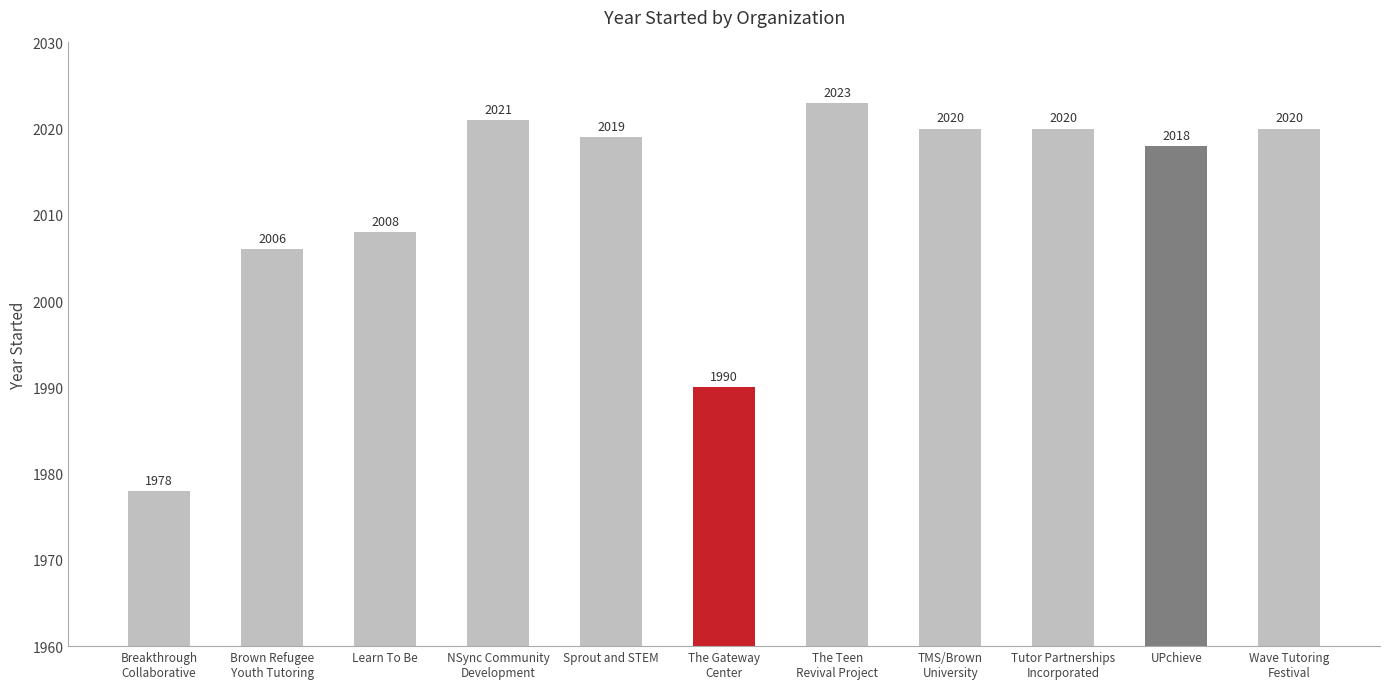

Reading left to right, extract all data points from this chart.

Breakthrough
Collaborative=1978	Brown Refugee
Youth Tutoring=2006	Learn To Be=2008	NSync Community
Development=2021	Sprout and STEM=2019	The Gateway
Center=1990	The Teen
Revival Project=2023	TMS/Brown
University=2020	Tutor Partnerships
Incorporated=2020	UPchieve=2018	Wave Tutoring
Festival=2020